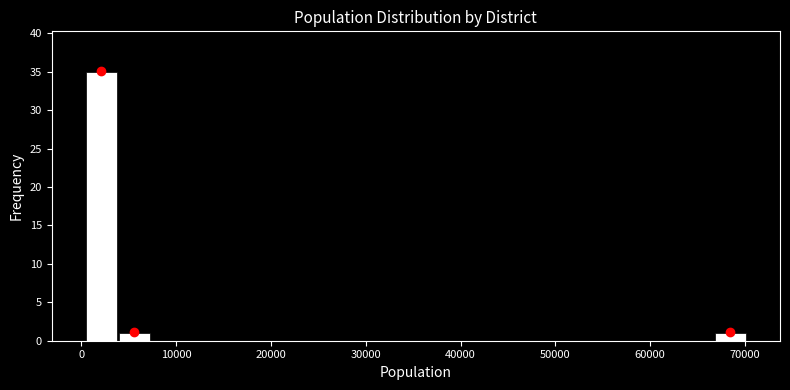

Read against the x-axis, roughly where is the centre of the tallest bar?

2000